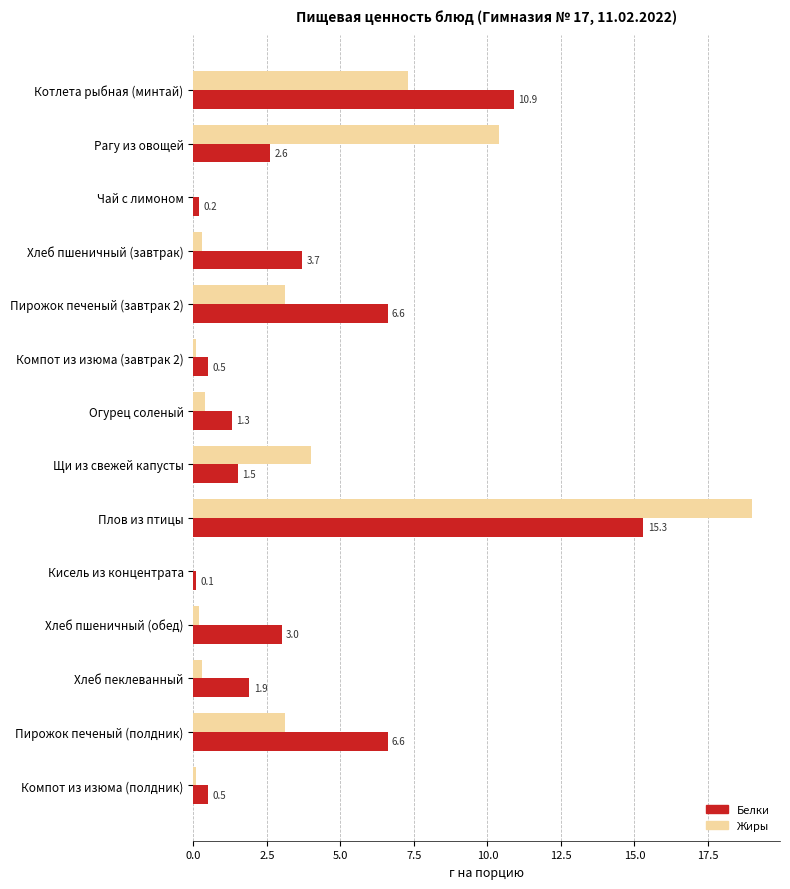

What is the sum of all Жиры values?

48.3